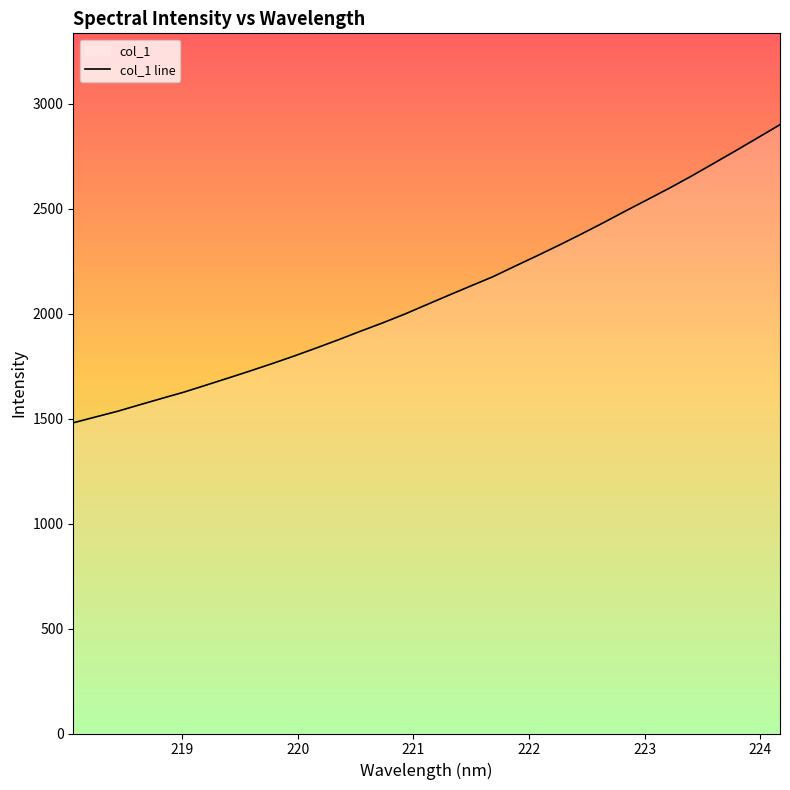

True or false: the data has more than 0 interior local peaks.

False